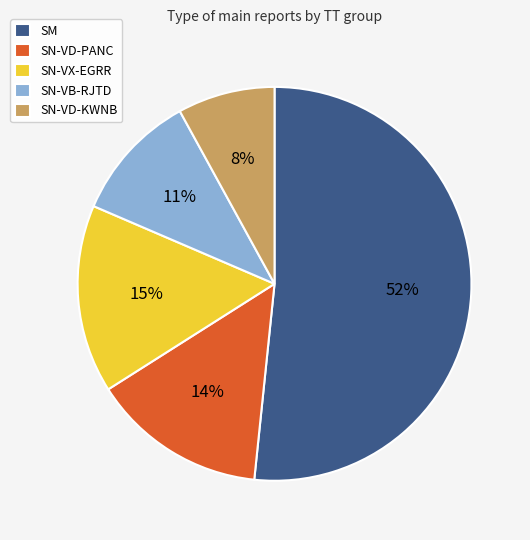

Does SM represent more than half of the total?

Yes